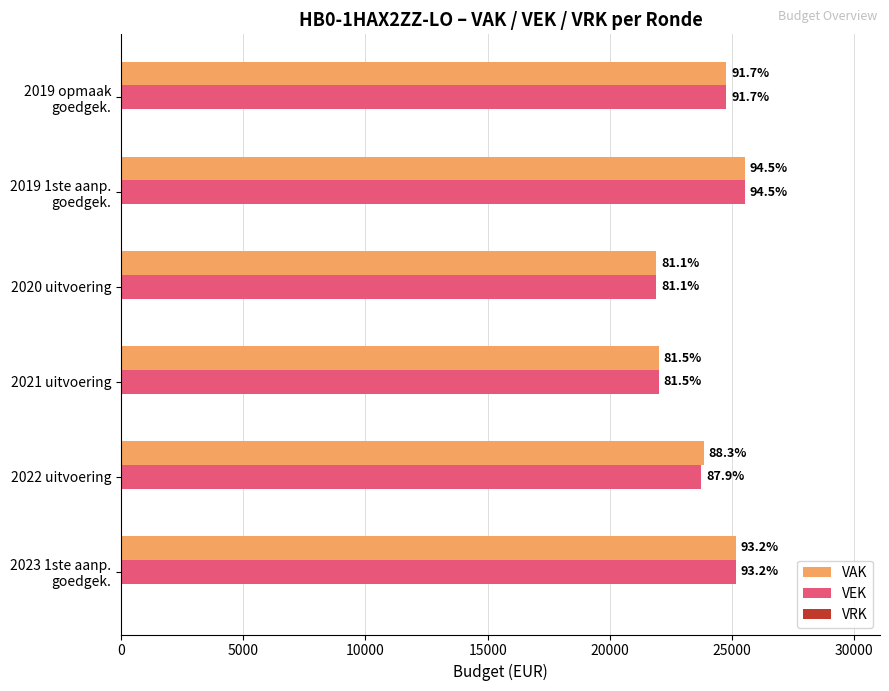

List the series in order of their peak value, lowest first.

VRK, VAK, VEK